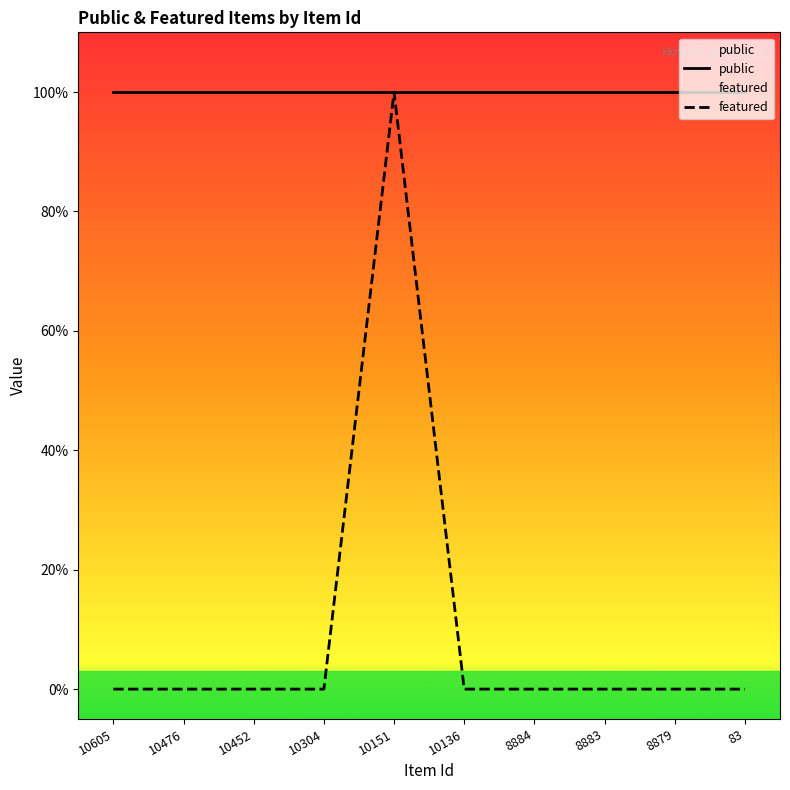

Rank the categories by value from highest to lowest.

10151, 10605, 10476, 10452, 10304, 10136, 8884, 8883, 8879, 83